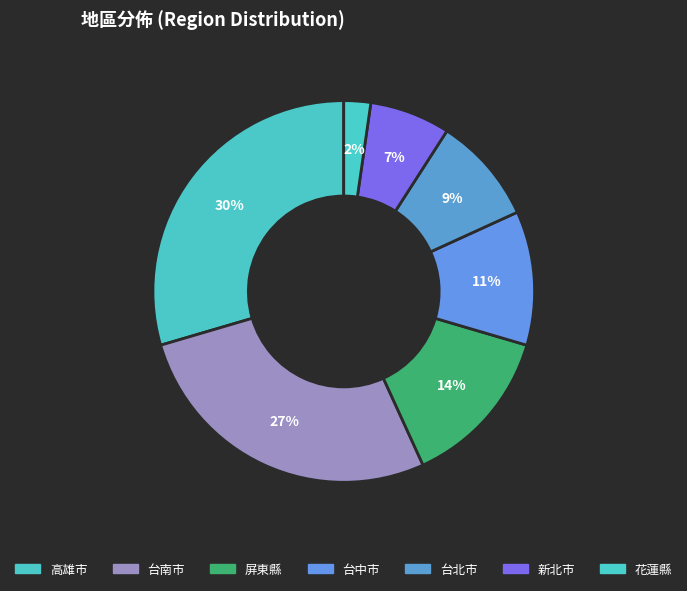

Count the number of slices in the pie.

7